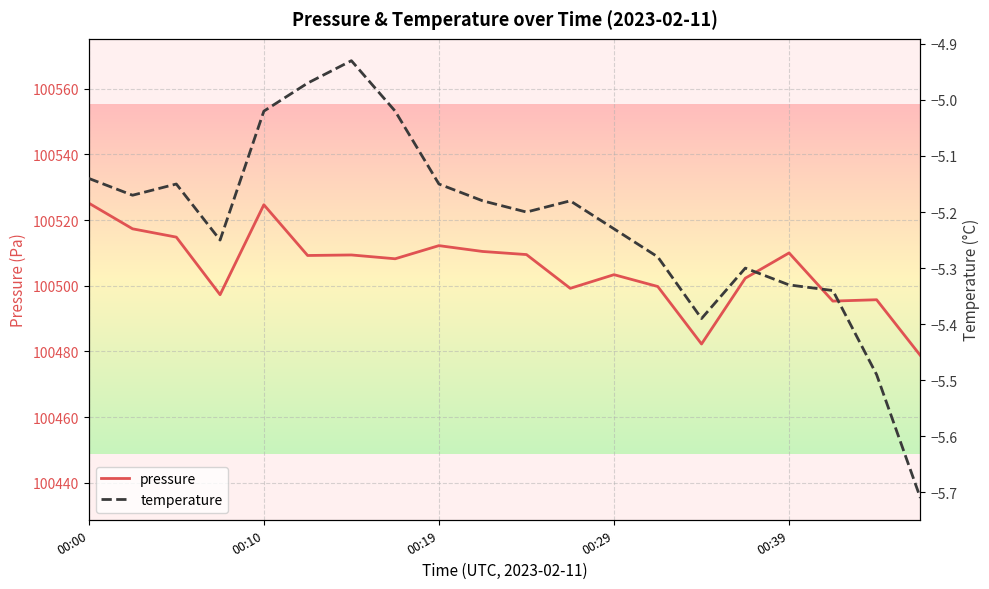

At 13, list the series in order from smallest to largest.

temperature, pressure